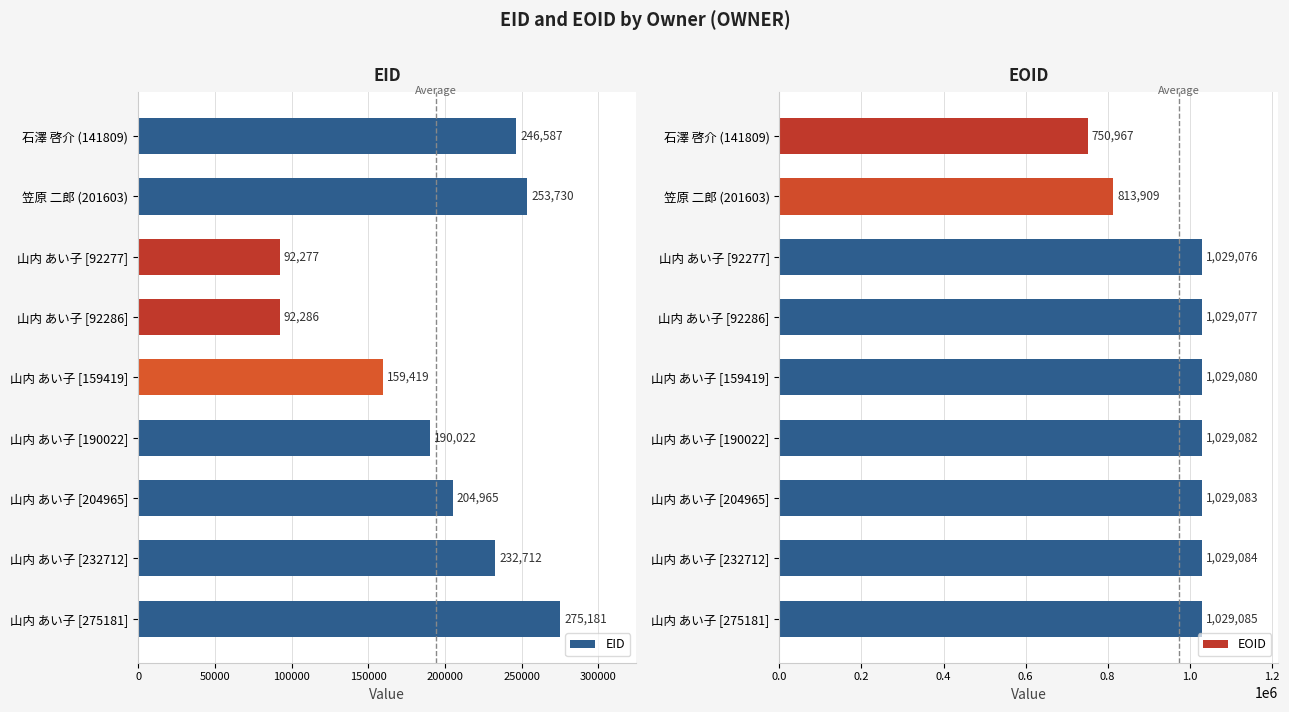

How many values in the EID series are below 204965?

4